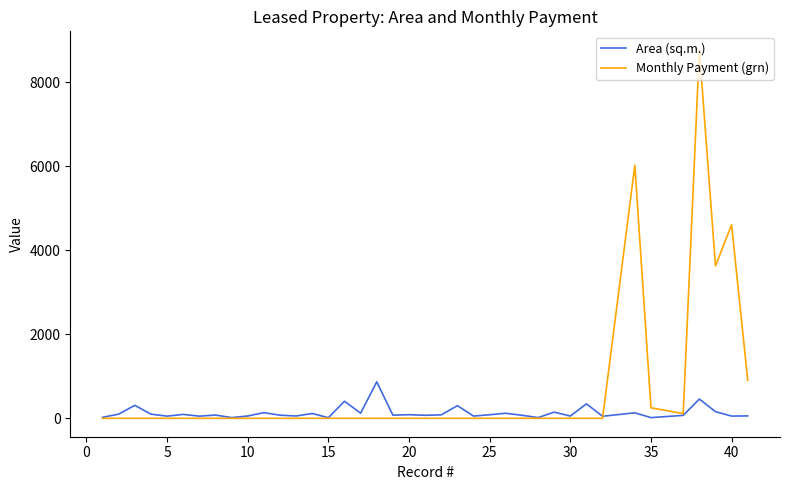

Which series has the largest total across all categories?

Monthly Payment (grn)